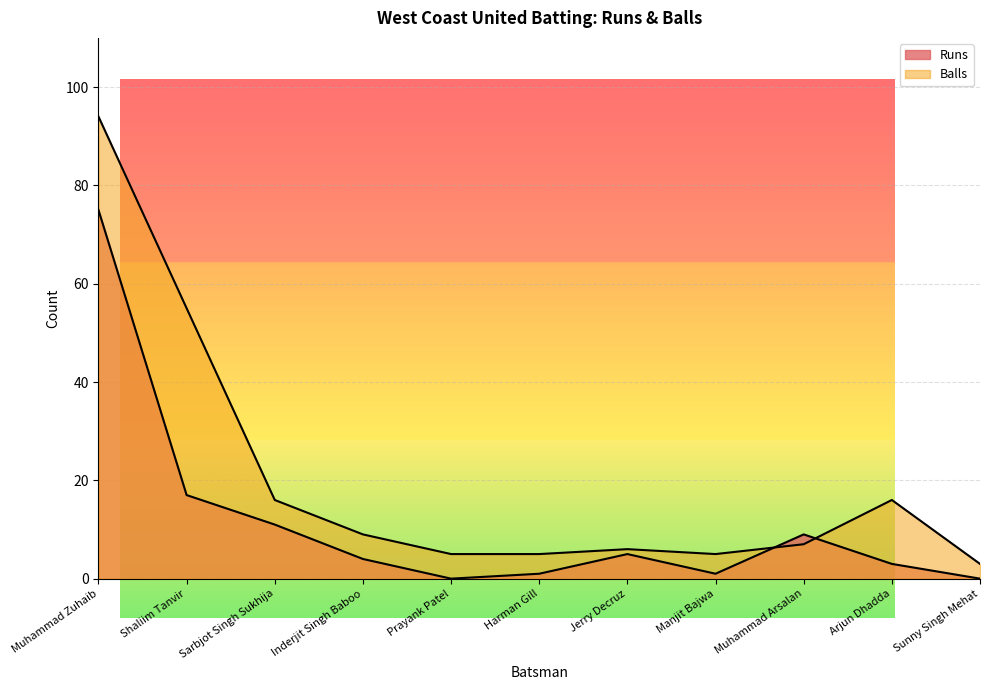

What is the total value across all series at Prayank Patel?

5